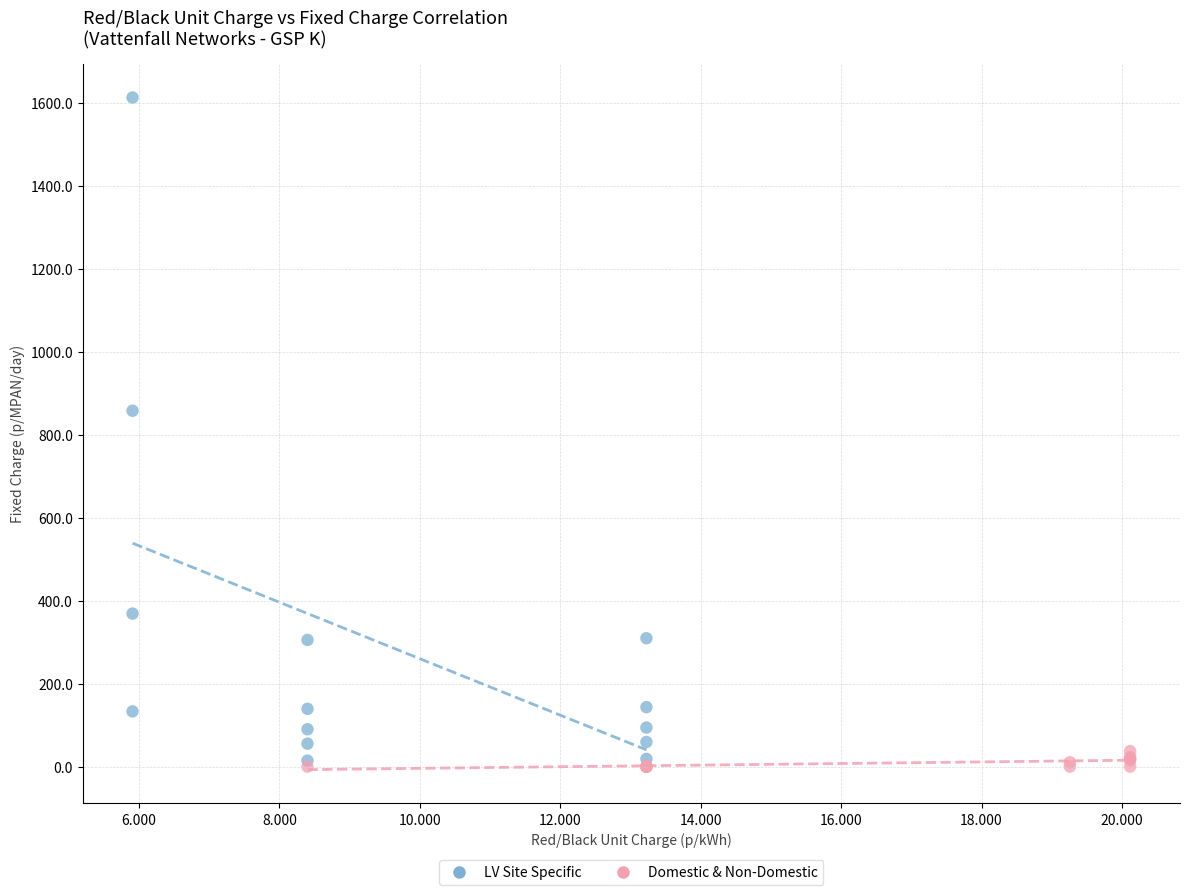

Which series contains the highest Y value?

LV Site Specific